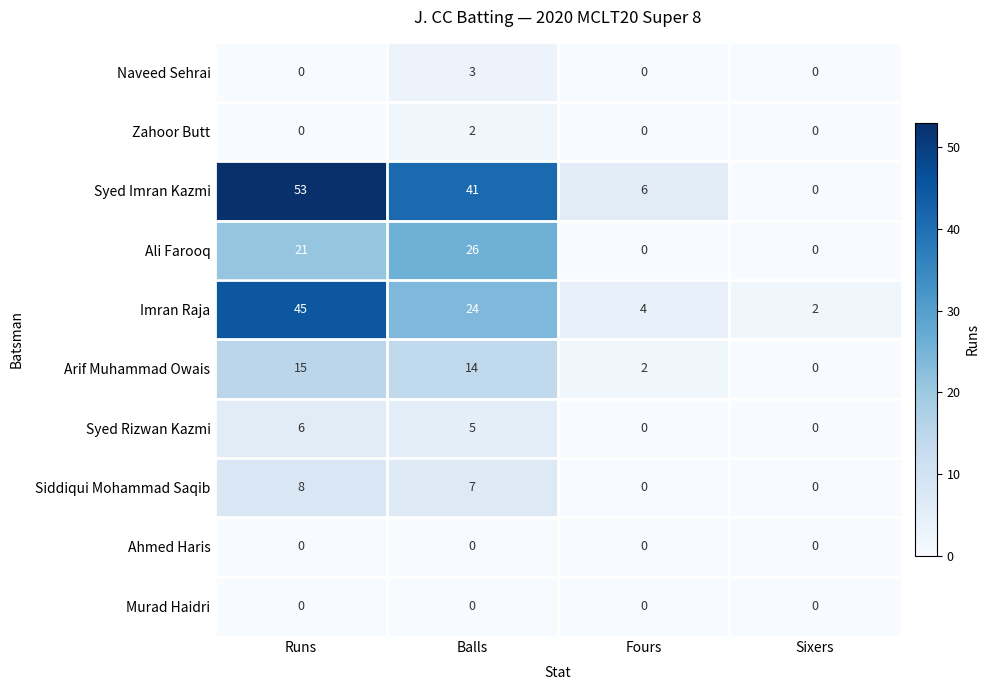

Which category has the highest value in the Zahoor Butt series?

Balls